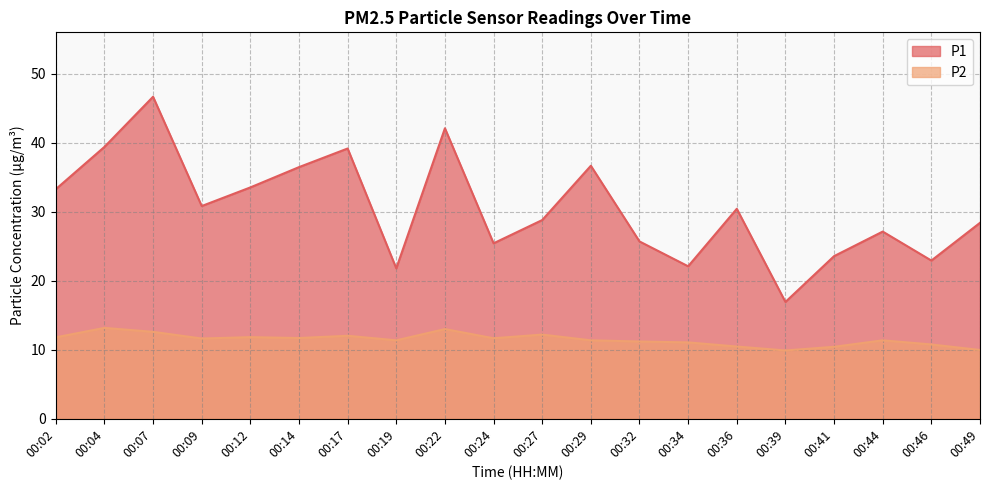

Does the chart have visible grid lines?

Yes